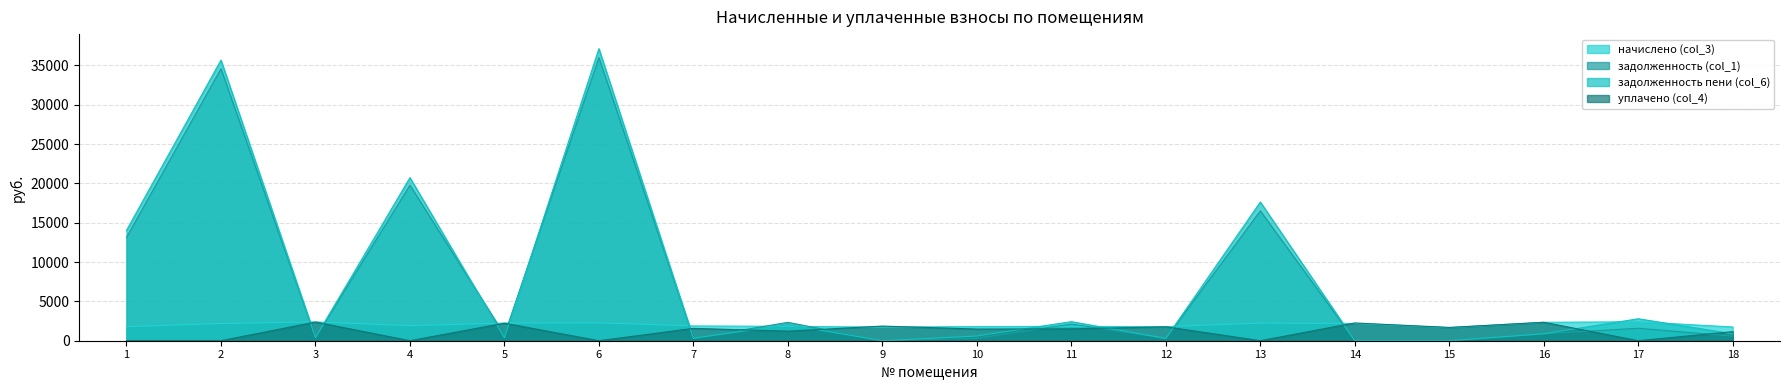

What is the difference between the highest and lowest values at 6?

37117.0